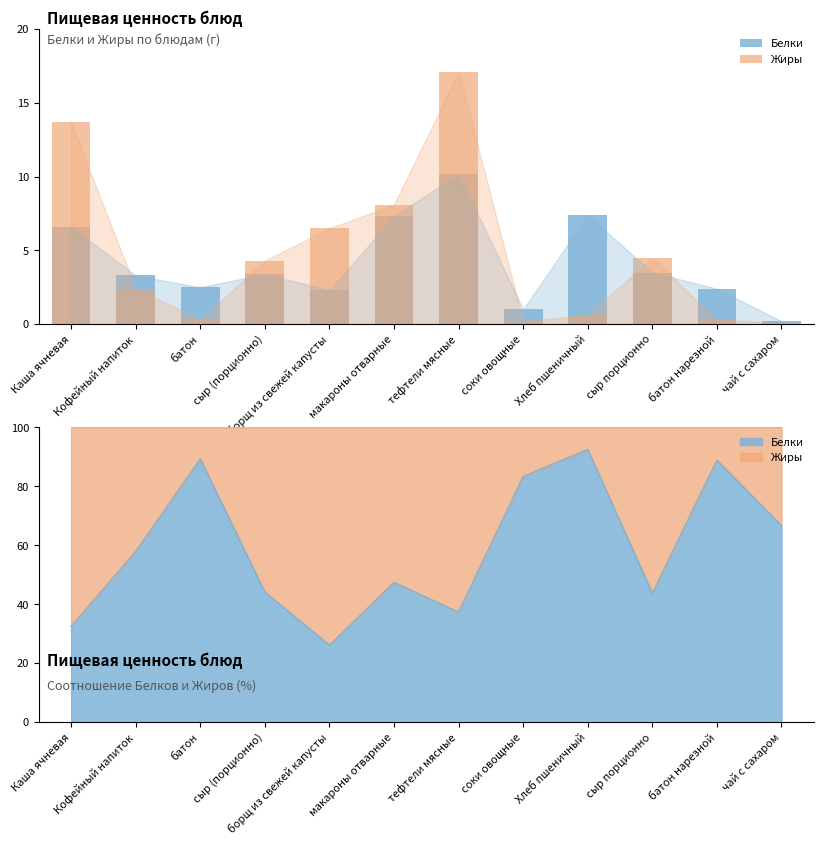

Which label corresponds to the smallest value in the chart?

чай с сахаром